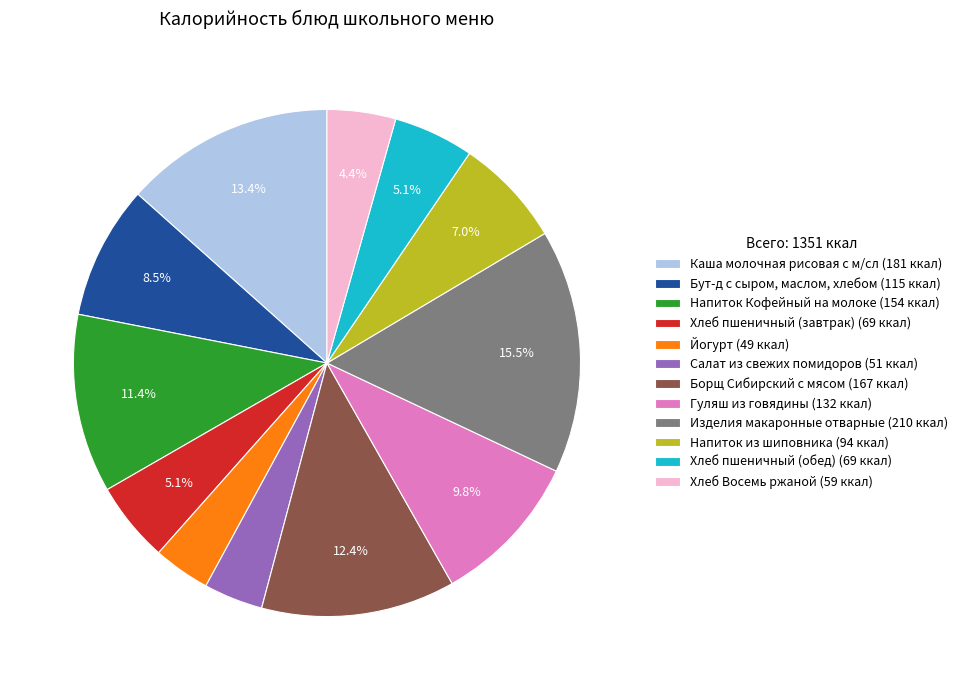

To the nearest percent, what portion does Напиток из шиповника represent?

7%